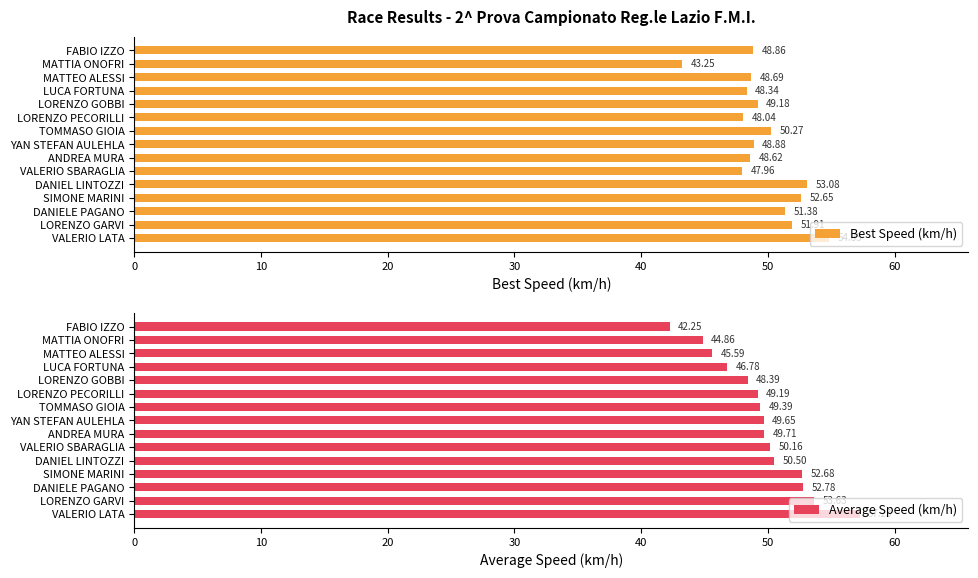

What is the difference between the second highest and minimum values in the Best Speed (km/h) series?

9.8